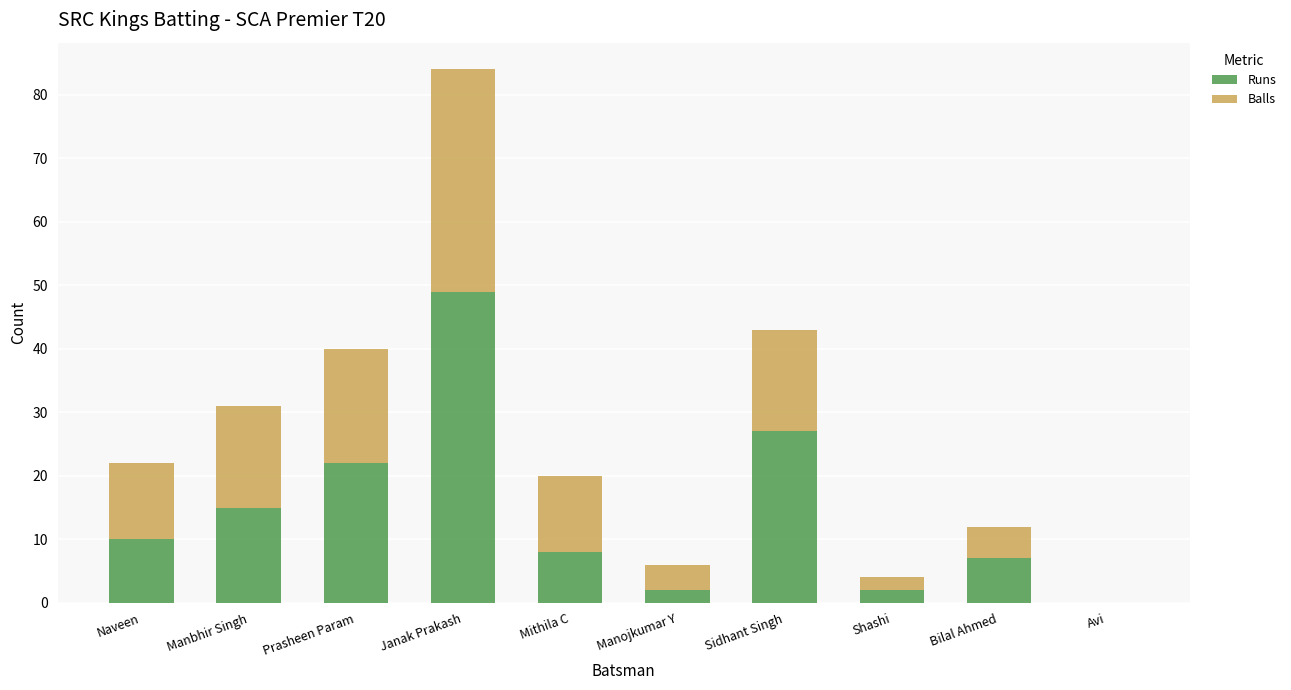

Does the chart contain stacked bars?

Yes